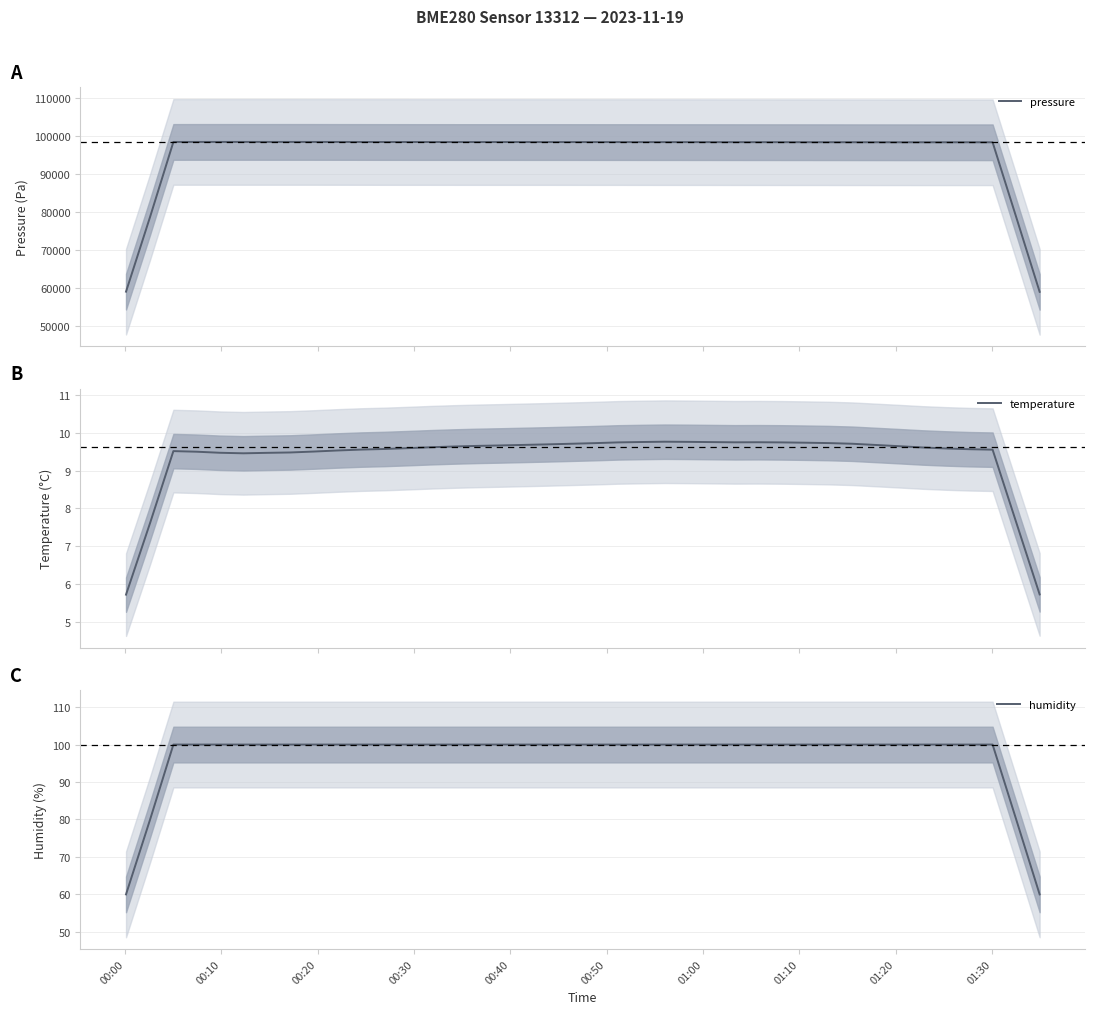

What is the highest value of the pressure series?

98502.0